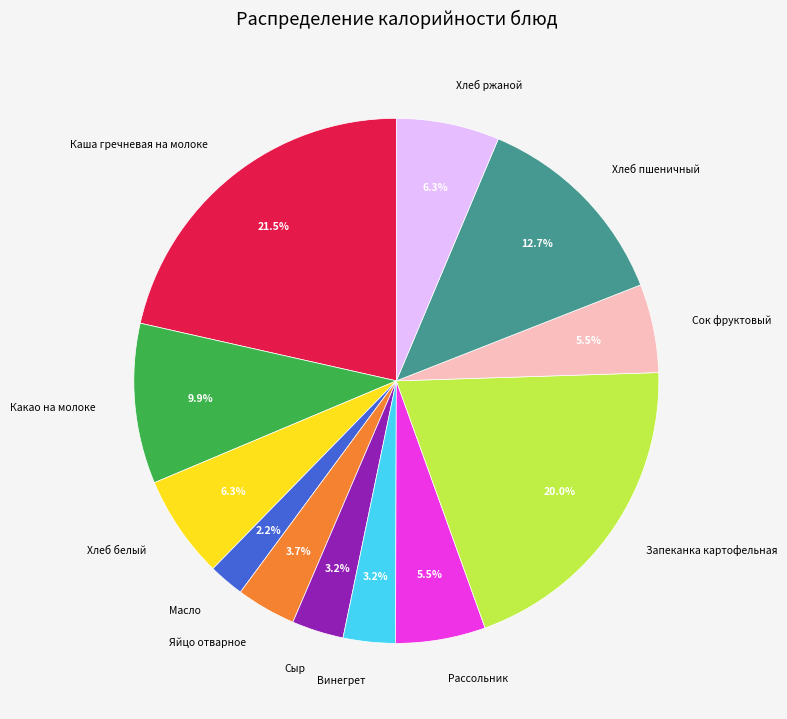

Is there a majority slice in this chart?

No